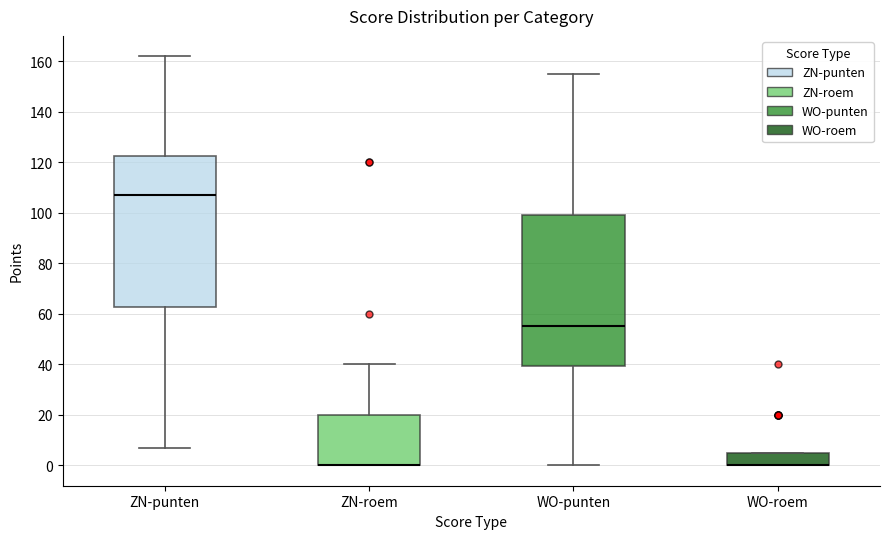

Reading left to right, read every box against the y-axis: the position of its median line, the range the box covers, and the ends of its whiskers. The values are not printed on the chart, so give them approximately, as read against the axis.

ZN-punten: median 108, box 62 to 122, whiskers 8 to 162
ZN-roem: median 0 (drawn on the box's lower edge), box 0 to 20, whiskers 0 to 40
WO-punten: median 56, box 40 to 100, whiskers 0 to 156
WO-roem: median 0 (drawn on the box's lower edge), box 0 to 6, whiskers 0 to 6